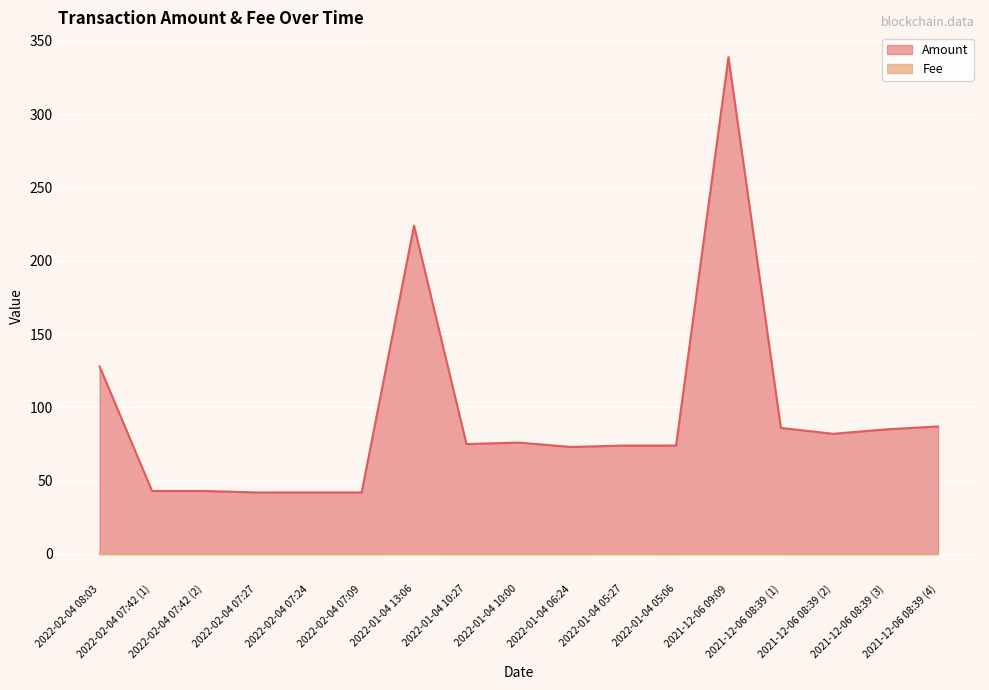

Is the value of Fee at 2022-02-04 07:09 greater than the value of Amount at 2022-02-04 07:42 (2)?

No